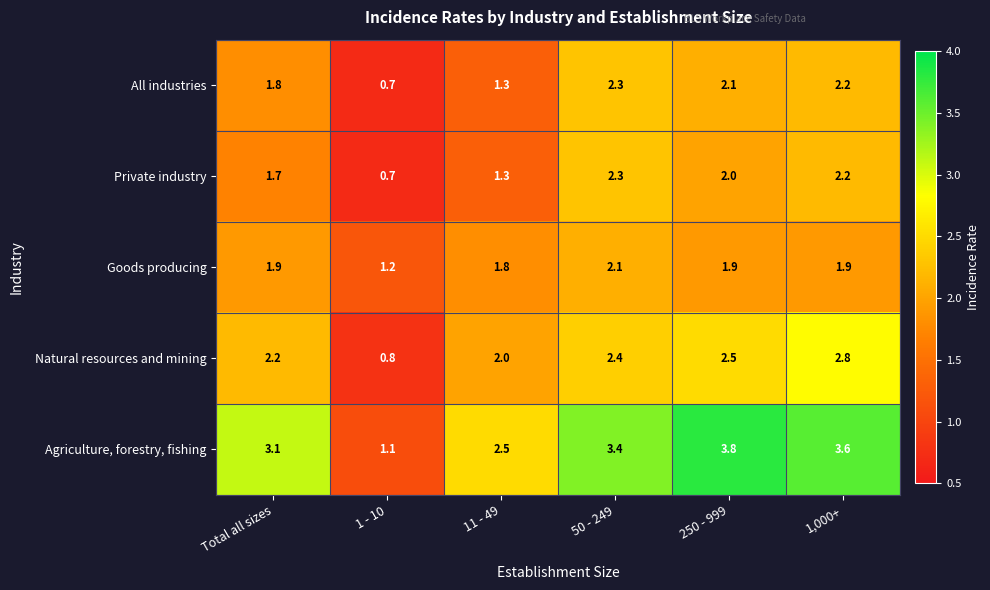

What value does the All industries series have at 11 - 49?

1.3